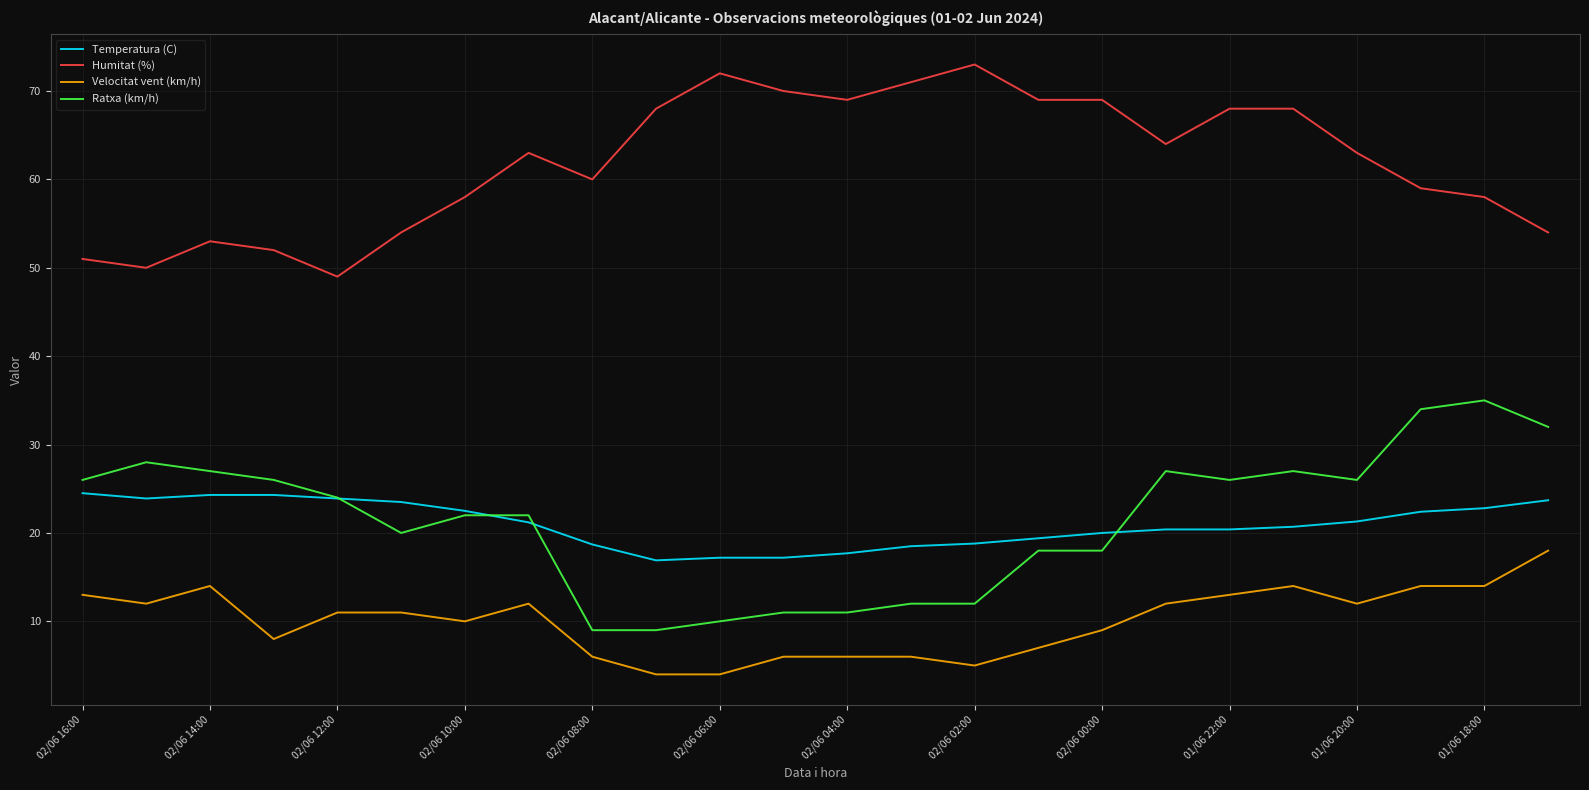

What is the minimum value for Velocitat vent (km/h)?

4.0